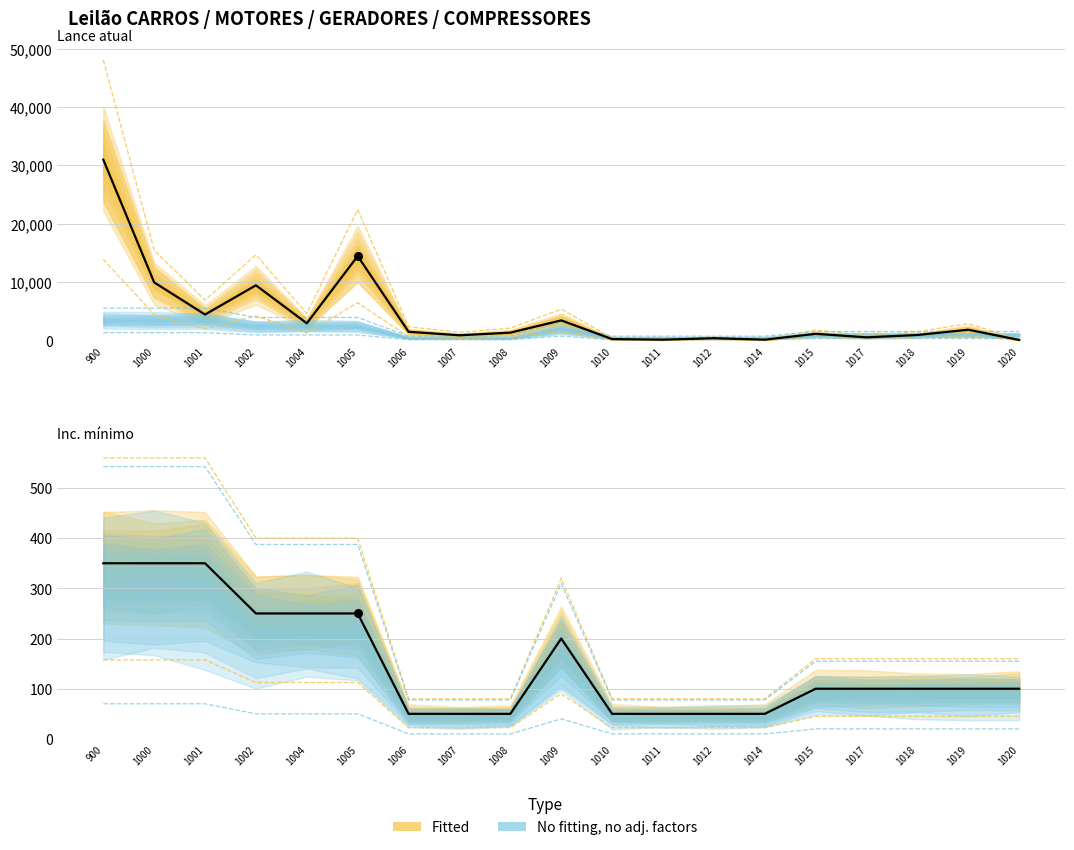

Which series reaches the maximum Y coordinate?

Lance atual